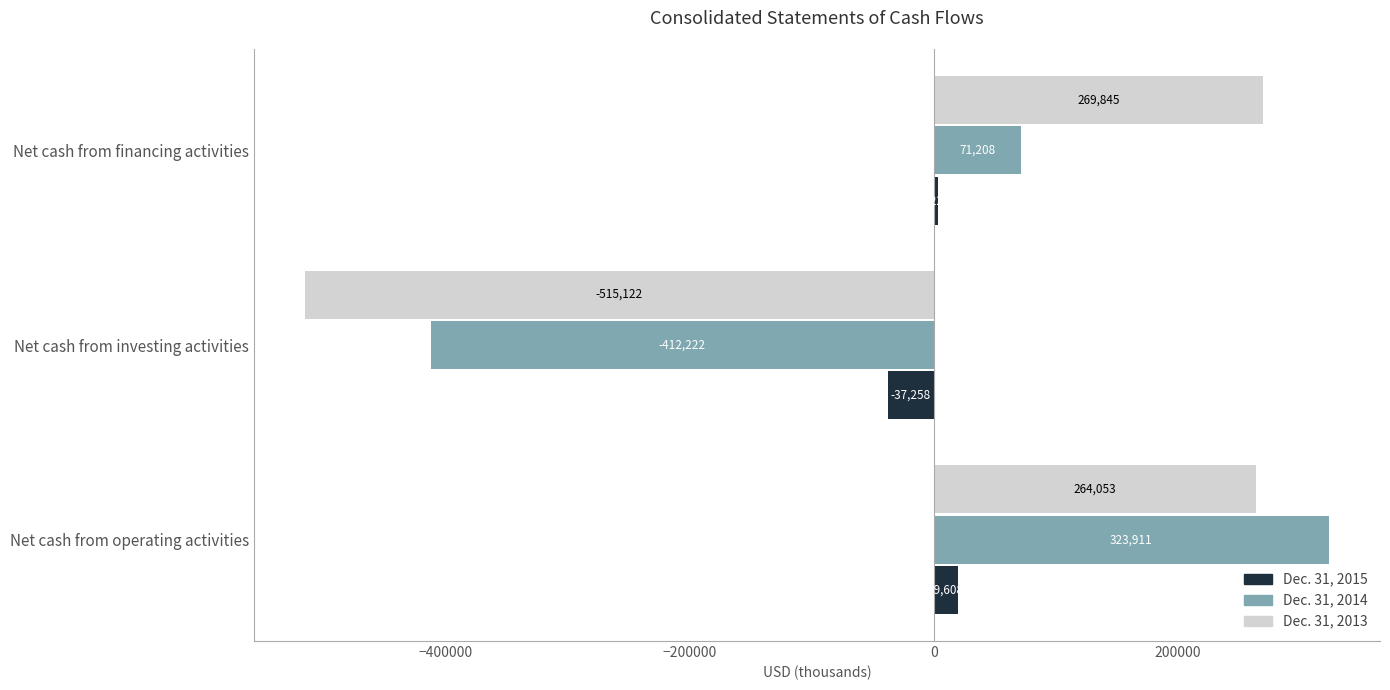

How many Dec. 31, 2014 values are between -412222 and 323911?

3